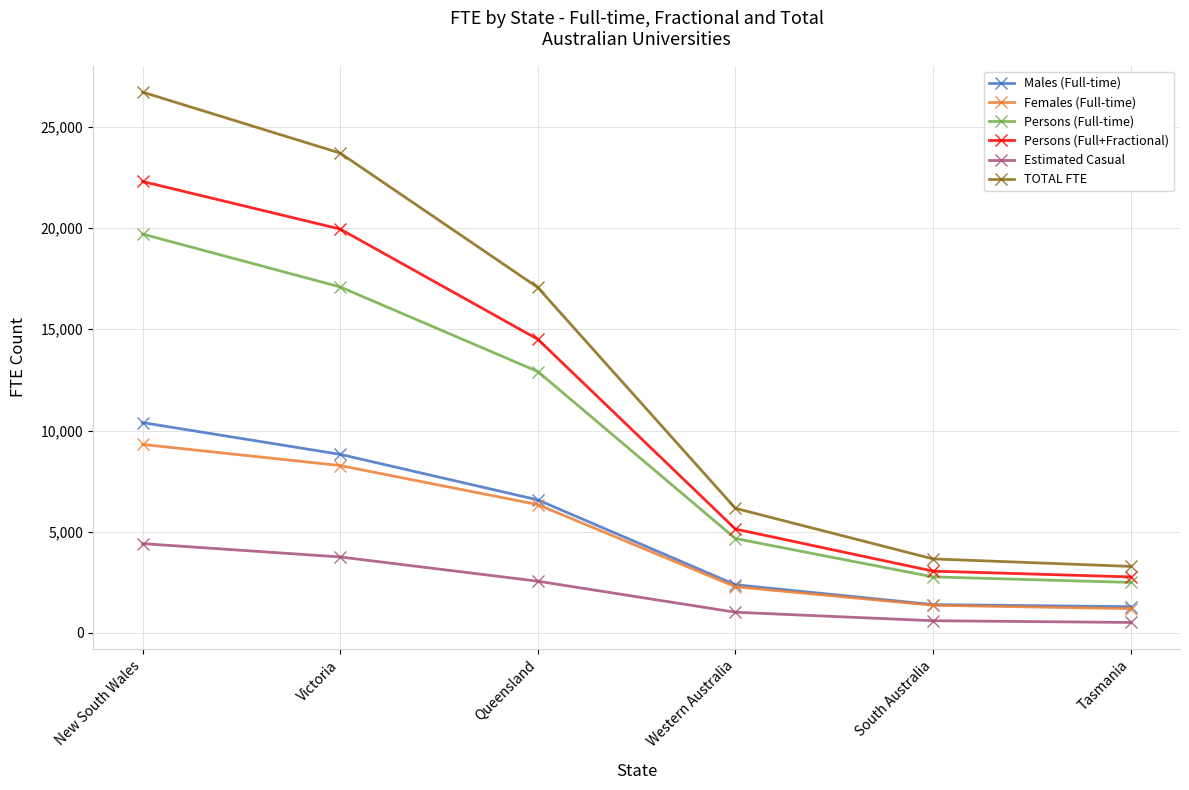

What is the label of the 4th point from the left?

Western Australia